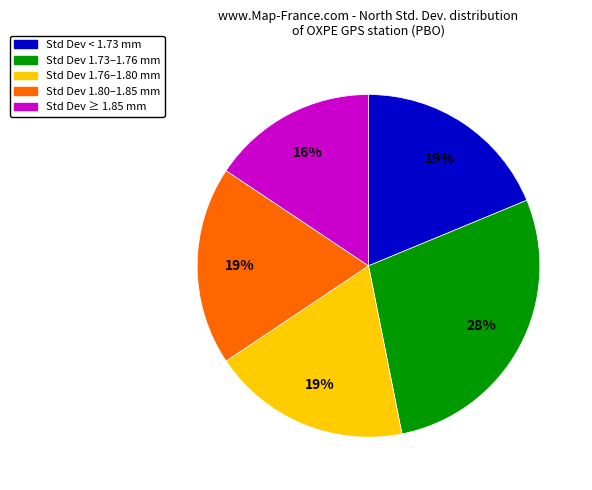

Is there a majority slice in this chart?

No